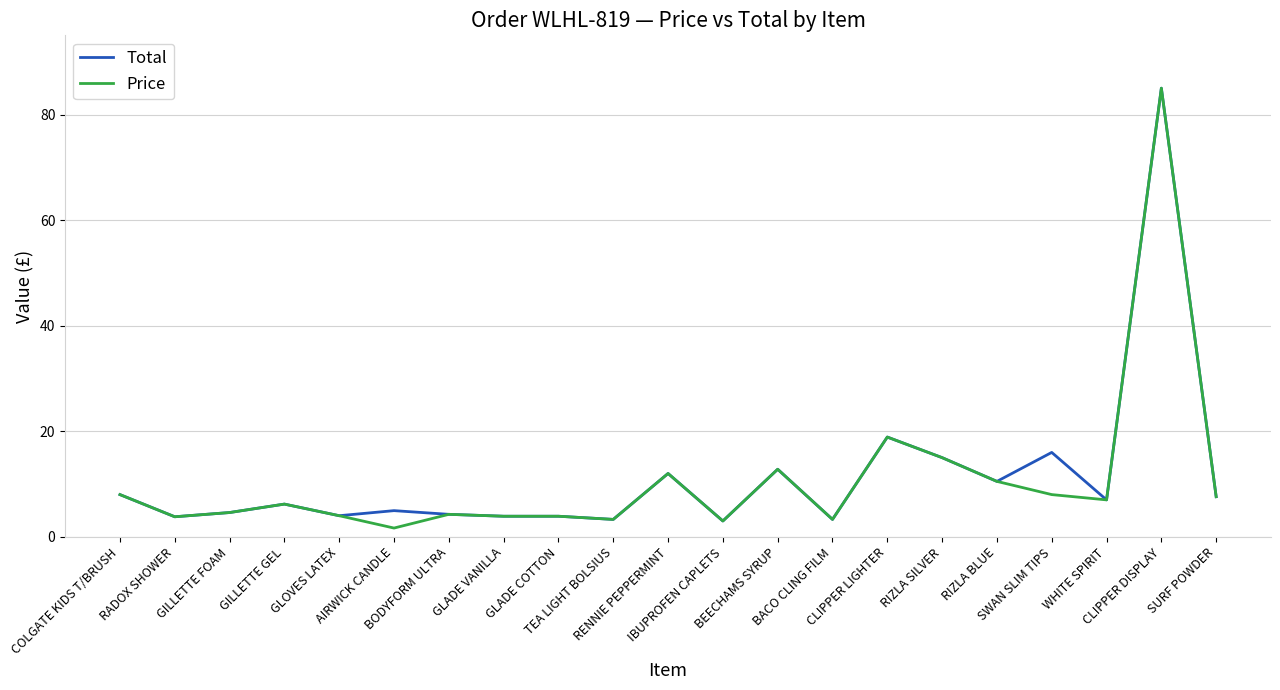

What is the lowest value of the Total series?

3.0